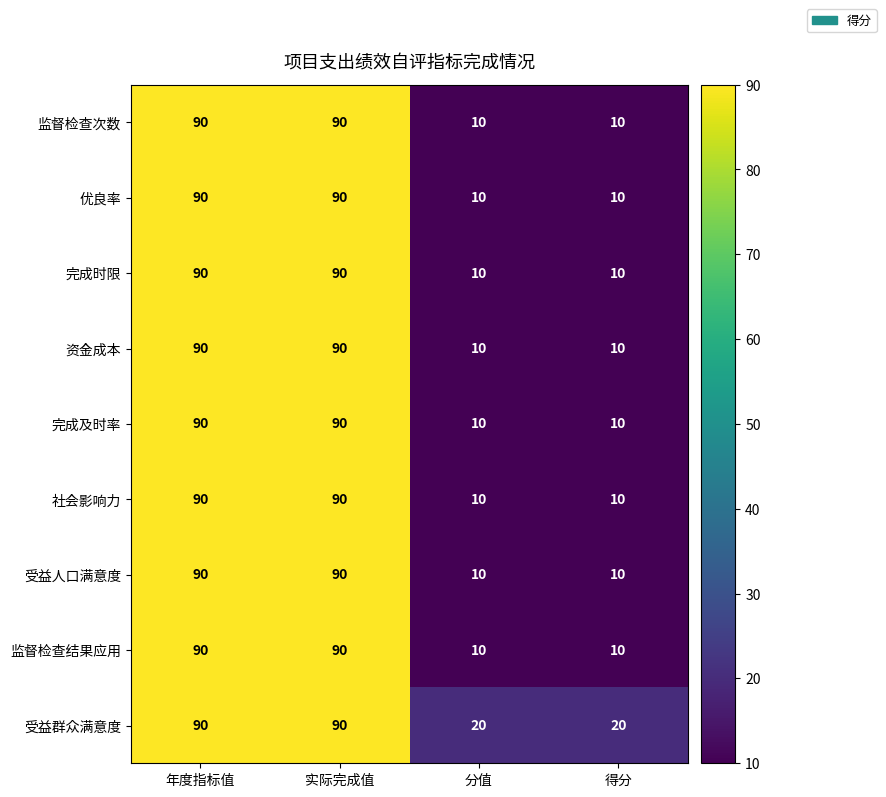

What is the difference between the highest and lowest values at 分值?

10